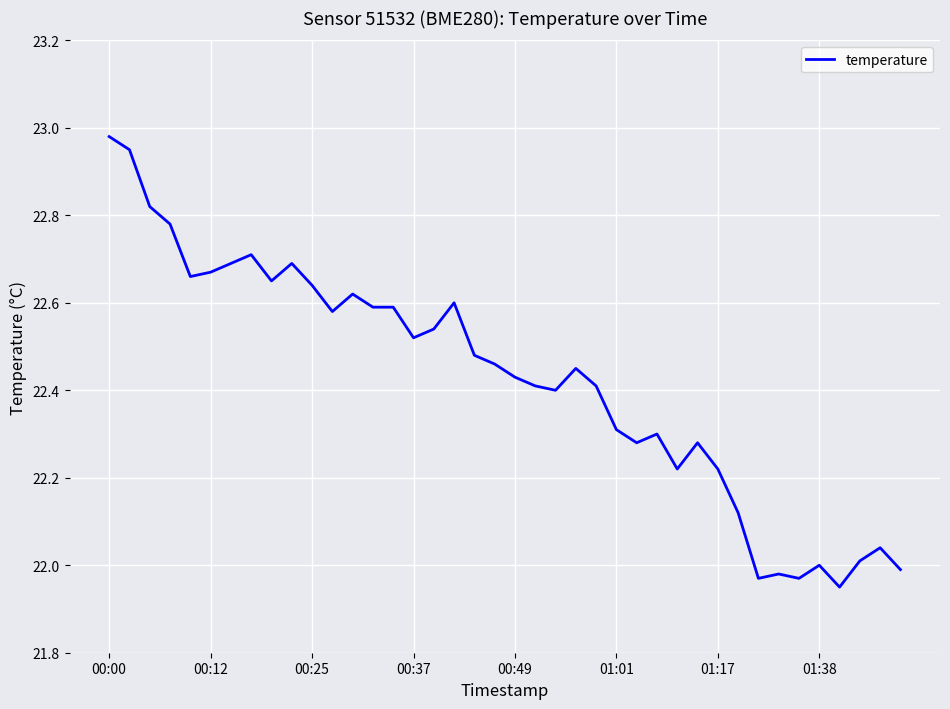

What is the difference between the maximum and minimum values?

1.0